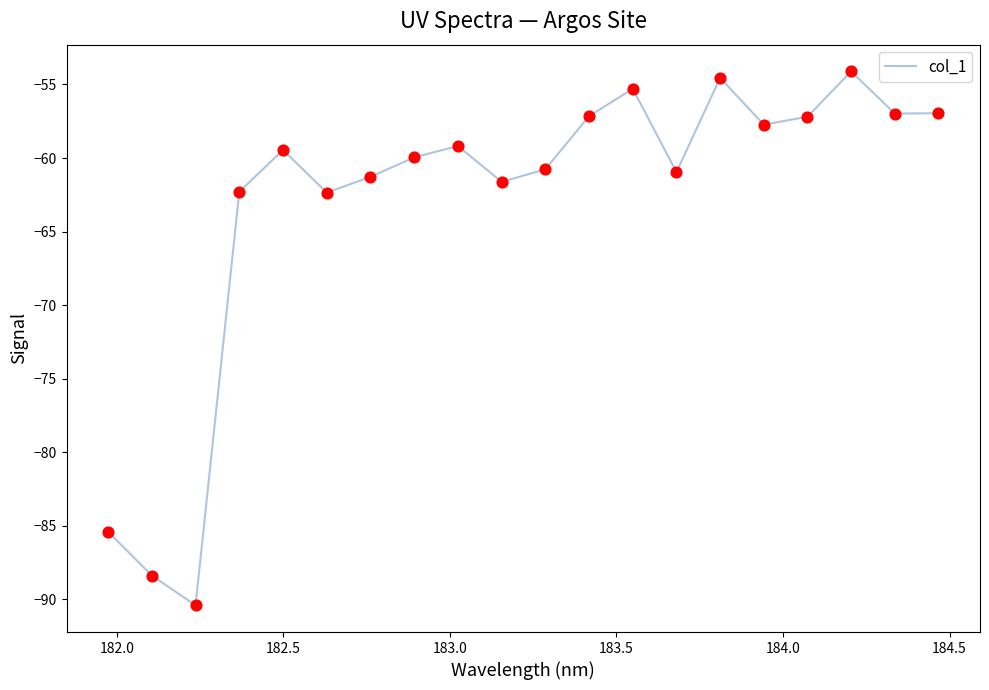

What is the difference between the maximum and minimum values?

36.3